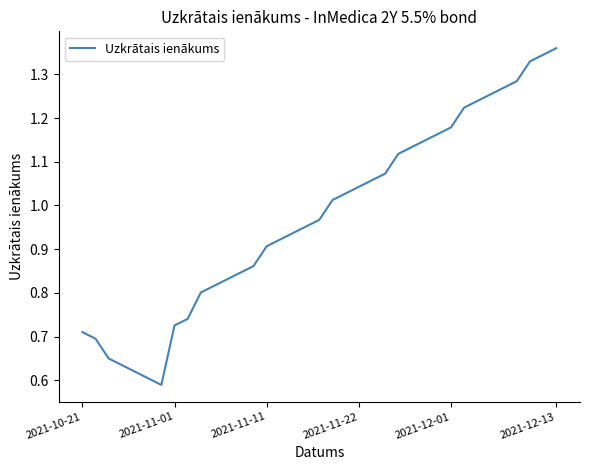

The chart shows a value of 0.9 at 2021-11-11. True or false?

True